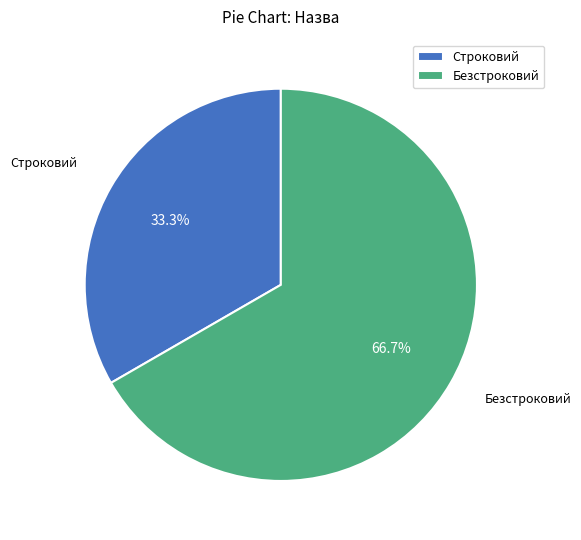

What is the largest slice in the pie chart?

Безстроковий